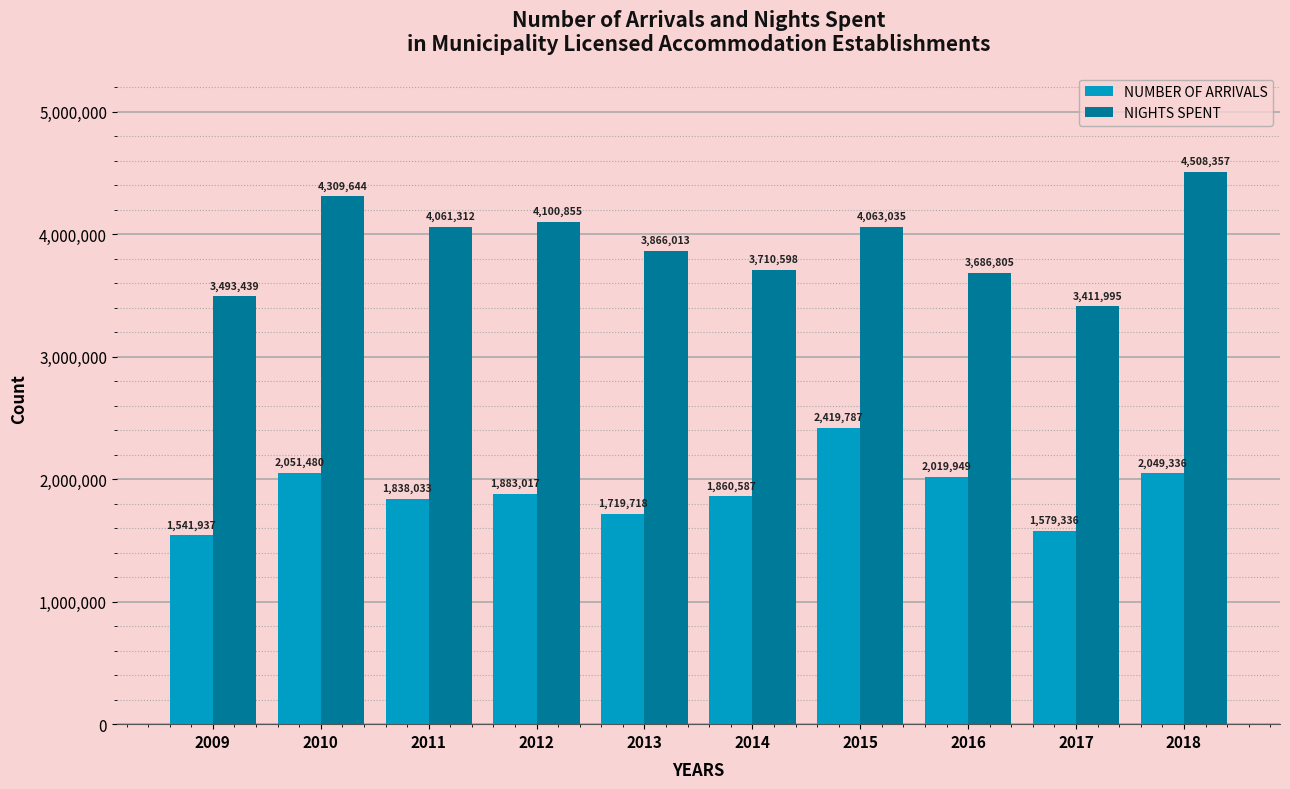

How many data points in NUMBER OF ARRIVALS are less than 1883017?

5